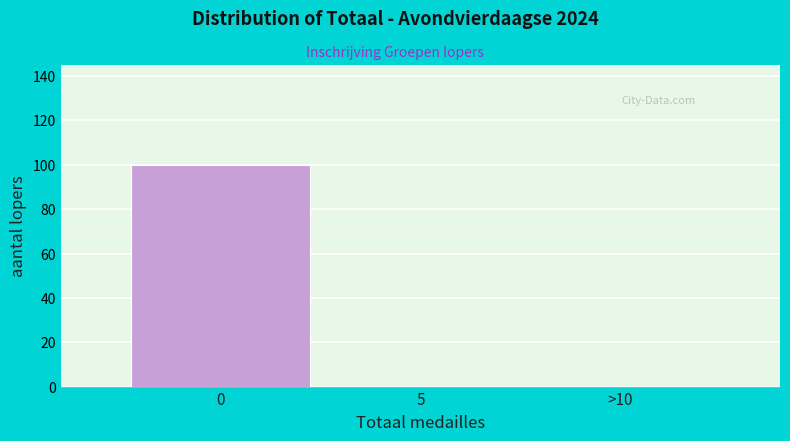

Reading left to right, list all the values displayed in this chart.

0=100	5=0	>10=0